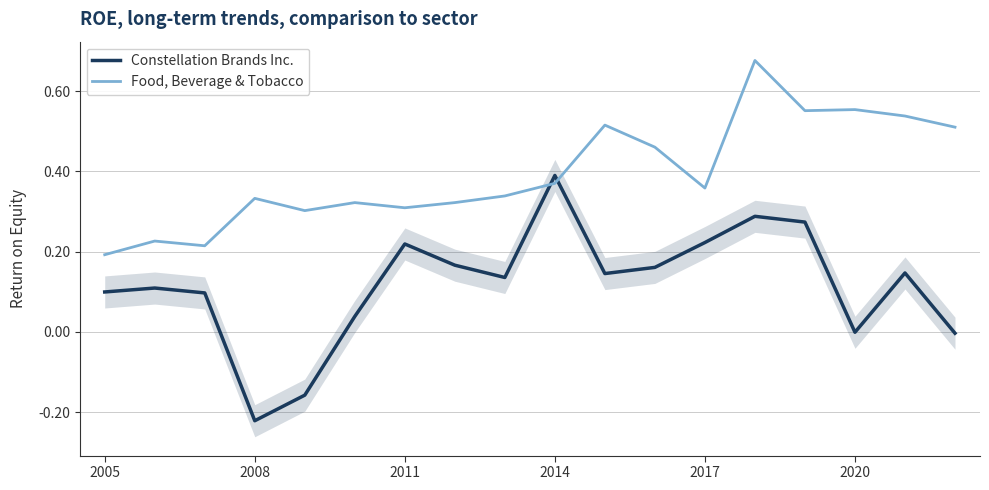

At which label does Constellation Brands Inc. reach its minimum?

2008